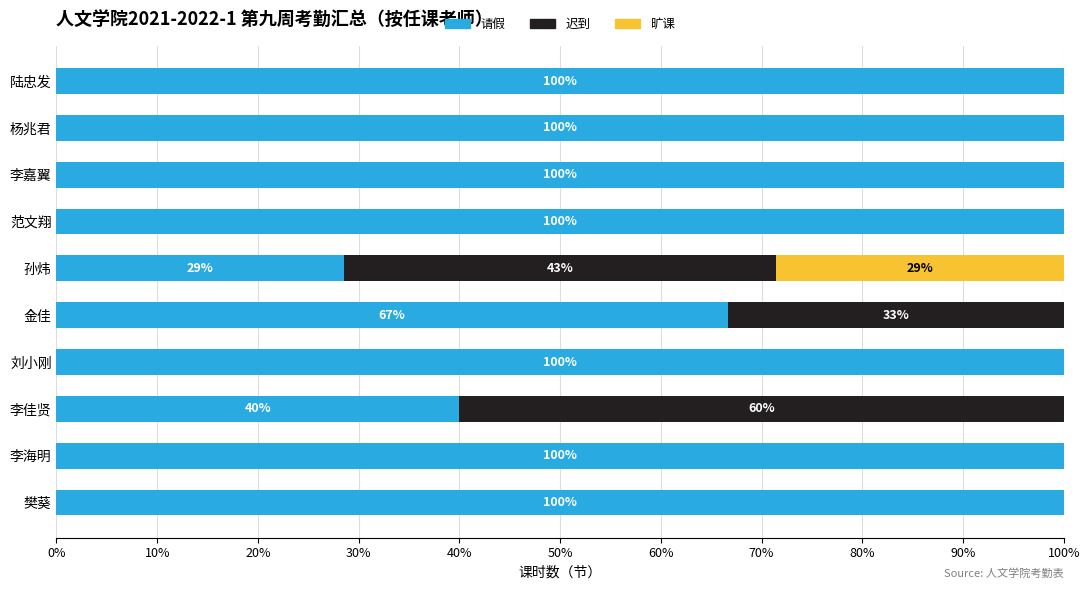

What are all the series names shown in the legend?

请假, 迟到, 旷课